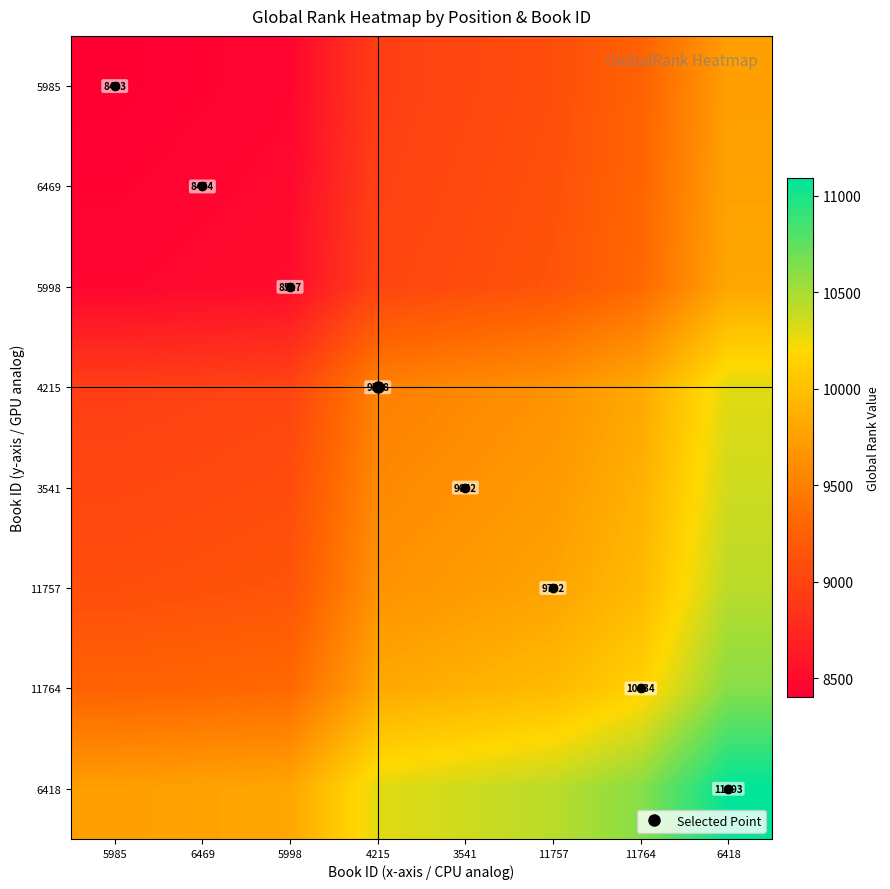

What is the total value across all series at 3541?

76334.5